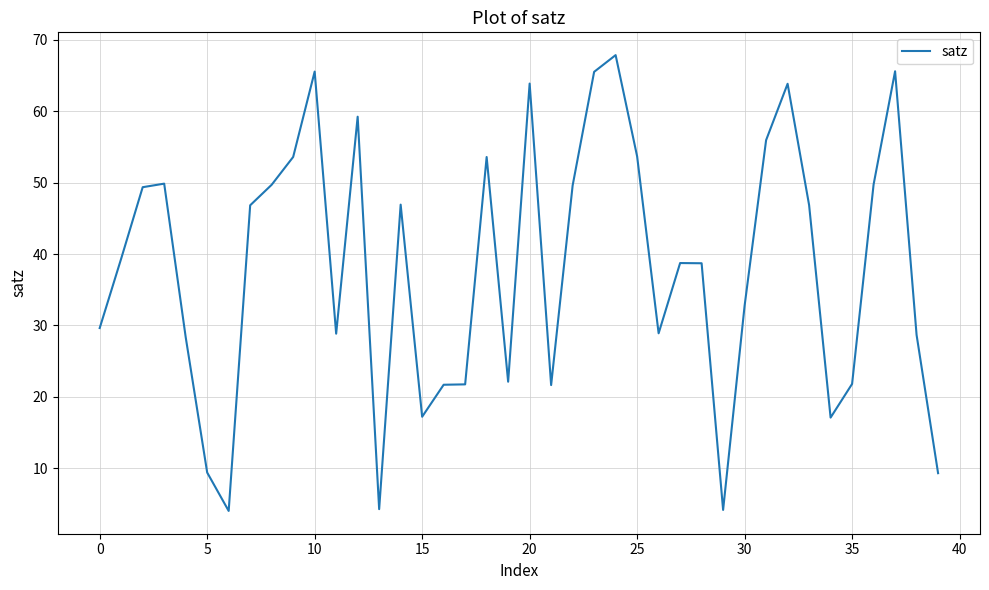

True or false: the data has more than 0 interior local peaks.

True